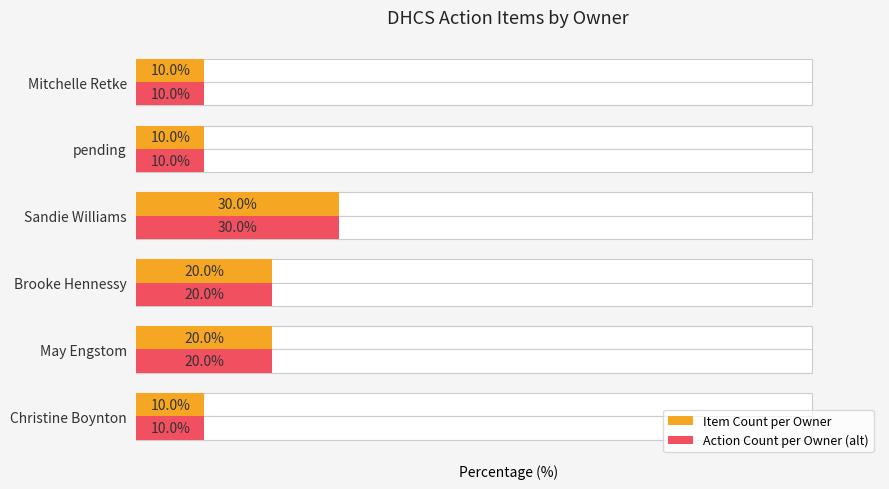

How many groups of bars are there?

6